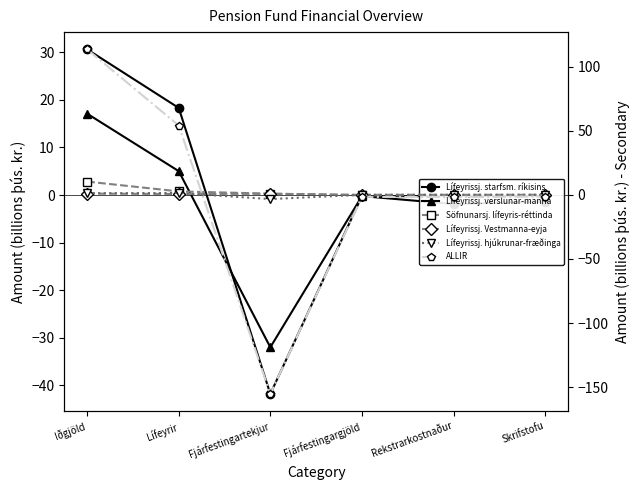

At which label does Lífeyrissj. starfsm. ríkisins first exceed 0?

Iðgjöld